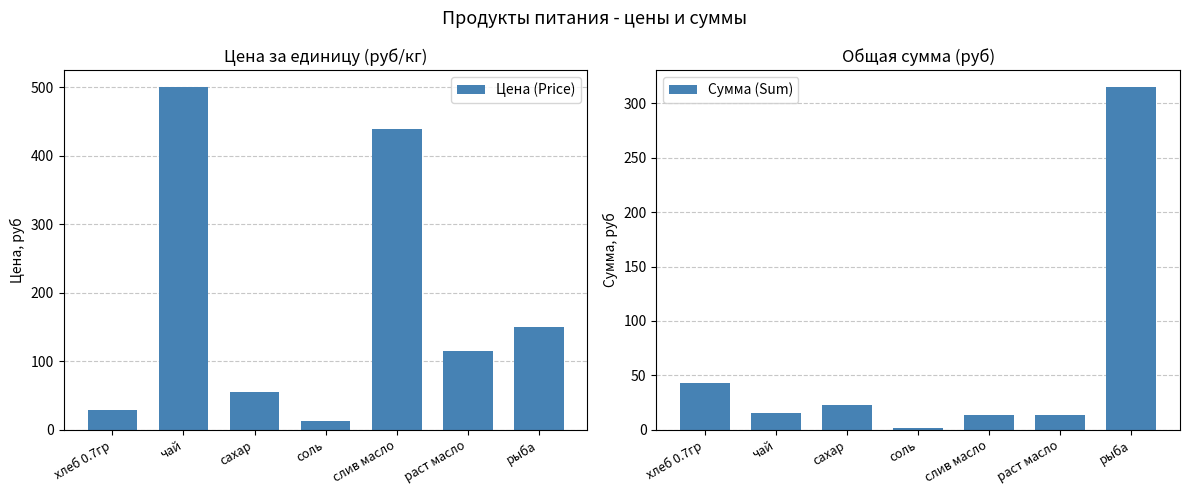

What is the smallest value displayed?

1.1